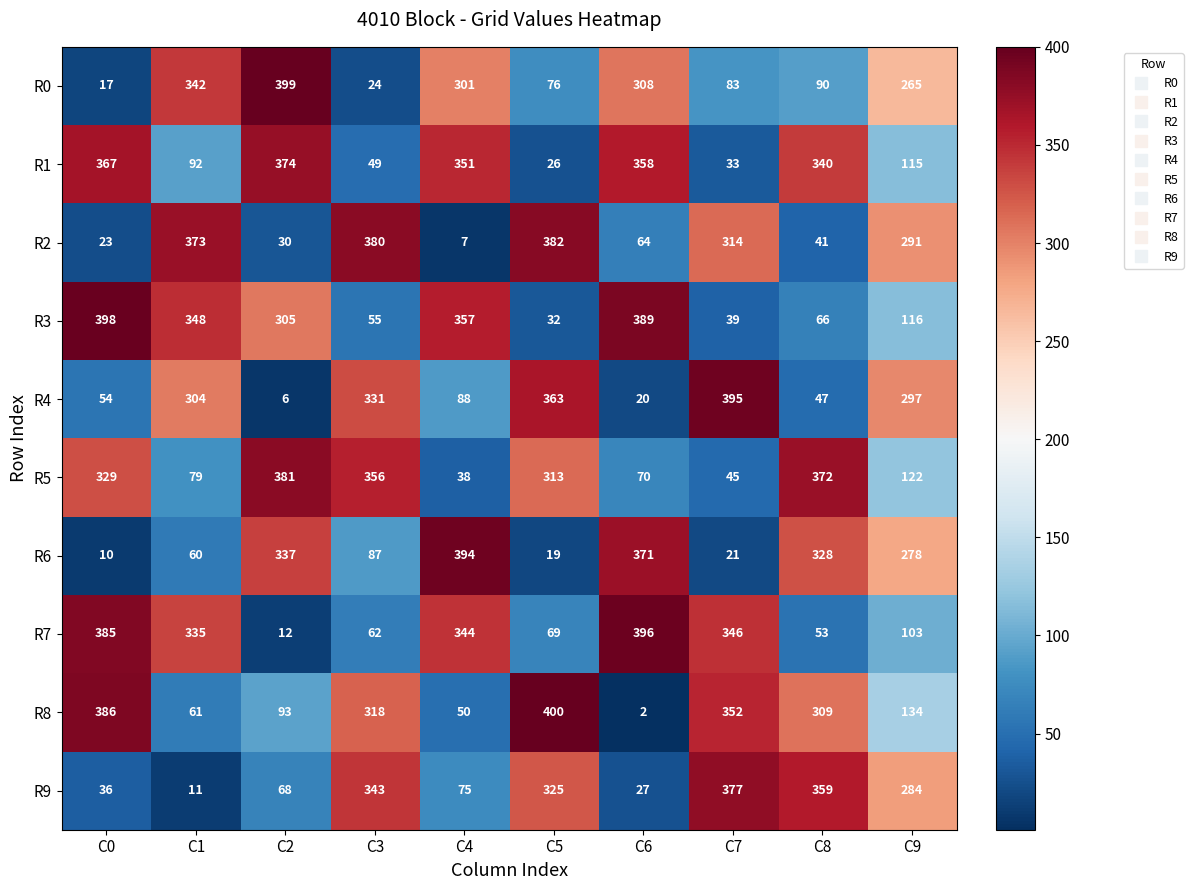

True or false: R4 has a value of 570 at C7.

False